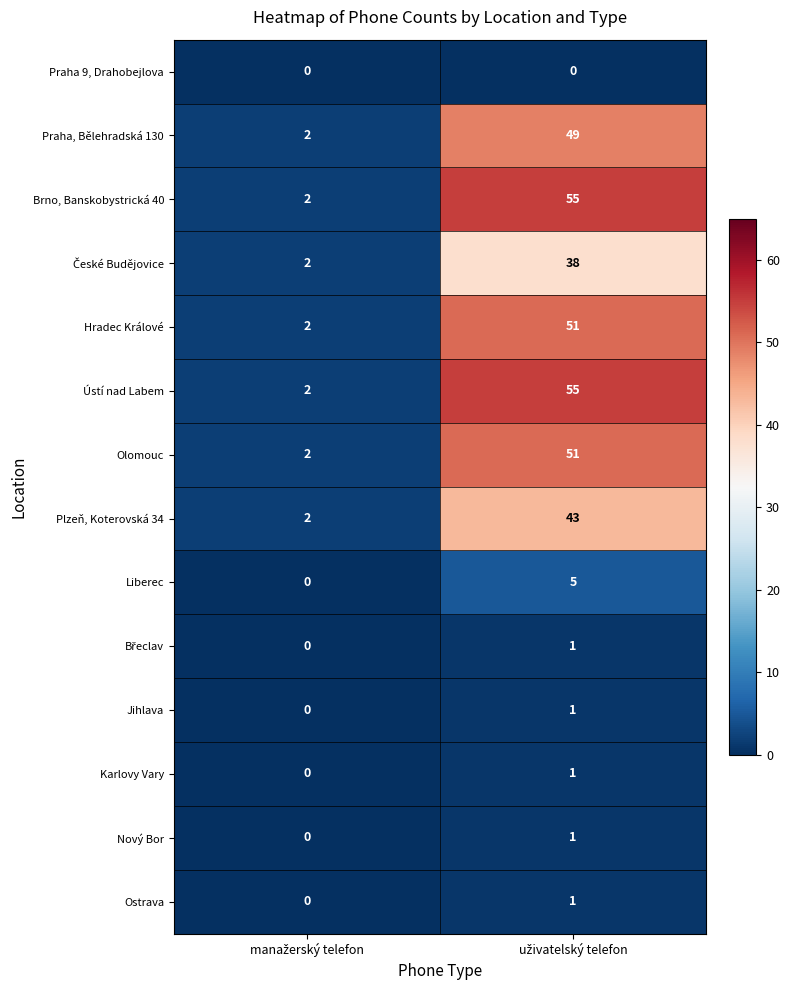

What is the greatest value displayed?

55